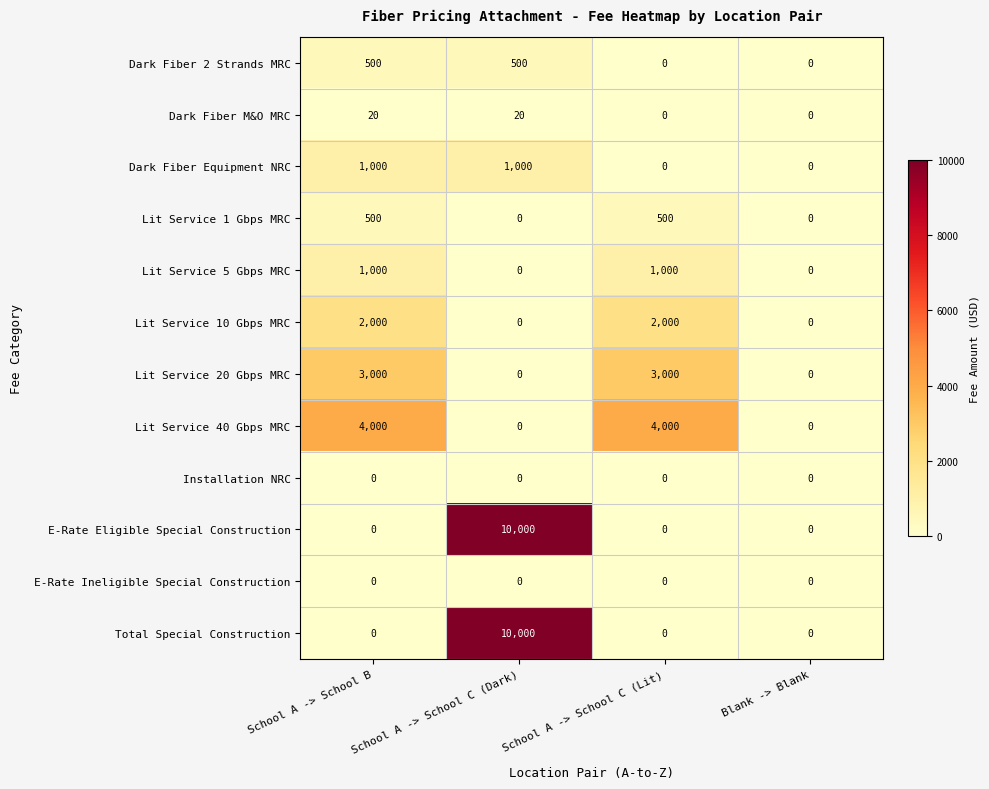

What is the difference between the highest and lowest values at School A -> School C (Lit)?

4000